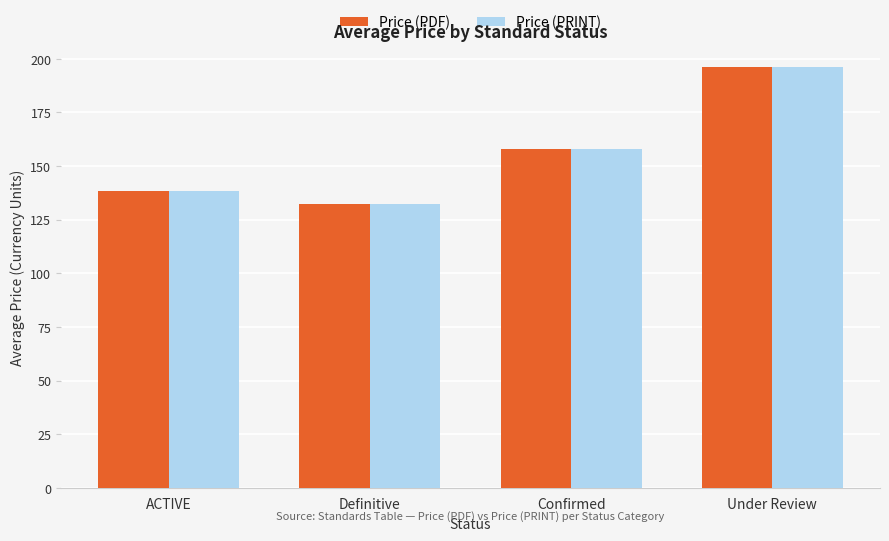

What is the approximate value of Price (PRINT) at Definitive?

132.4